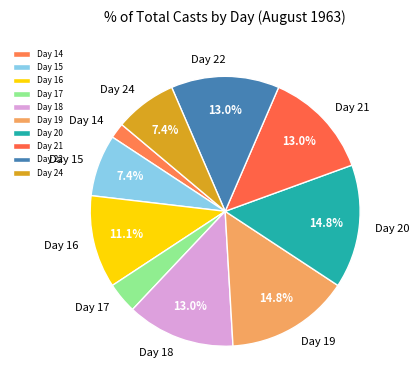

What is the total percentage of Day 15 and Day 24?

14.8%